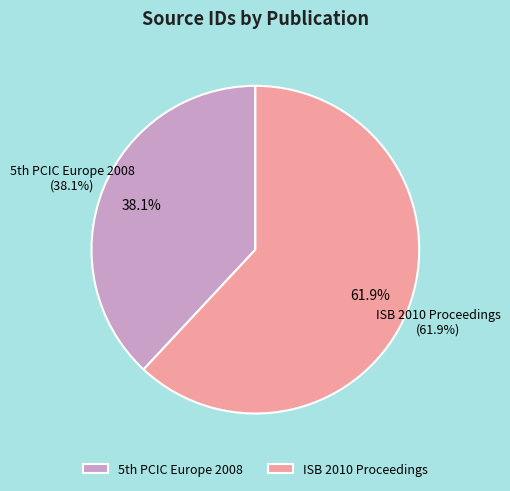

Is there a majority slice in this chart?

Yes